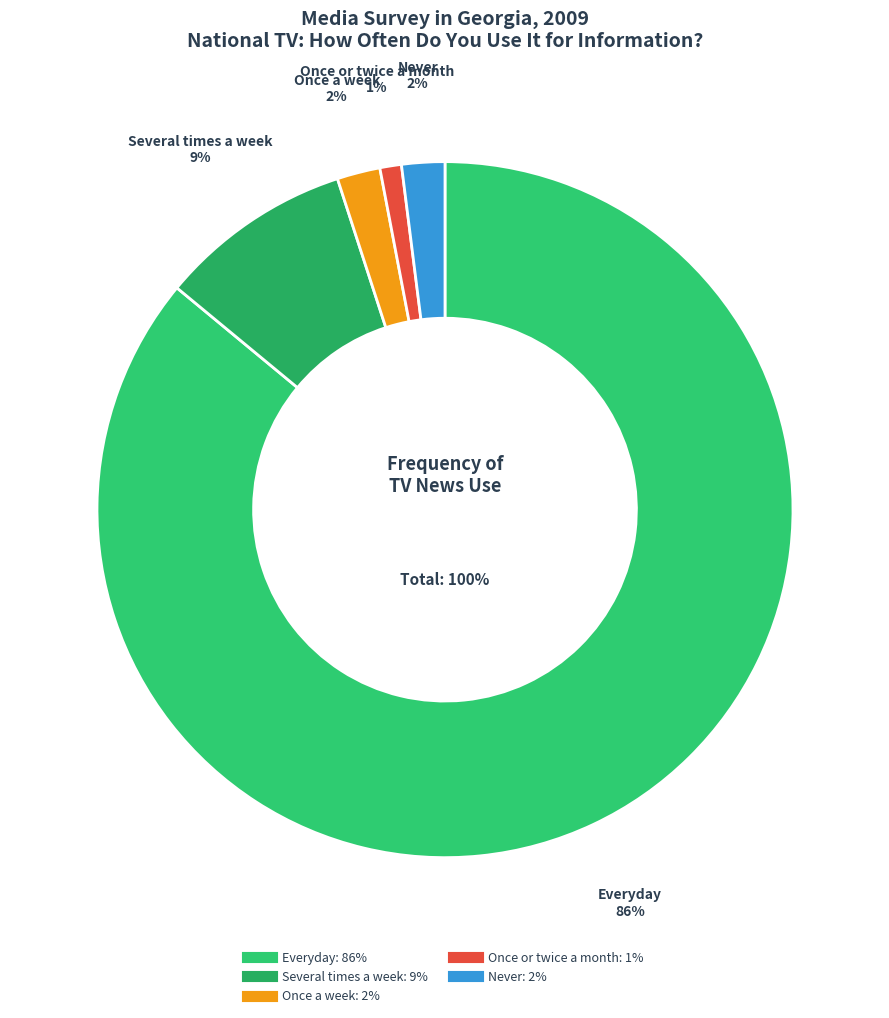

Between Never and Everyday, which is larger?

Everyday